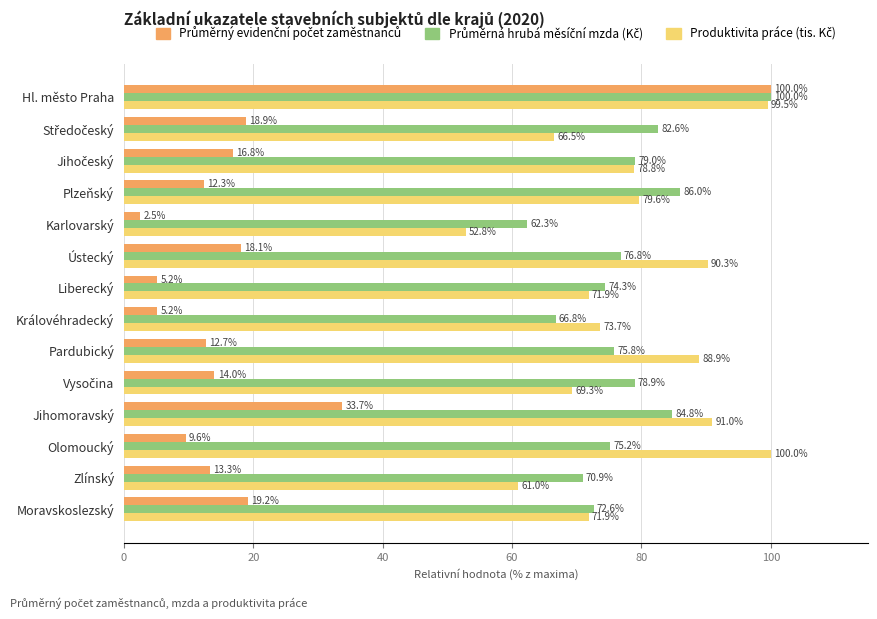

What is the spread (max minus min) of values at Královéhradecký?

68.5